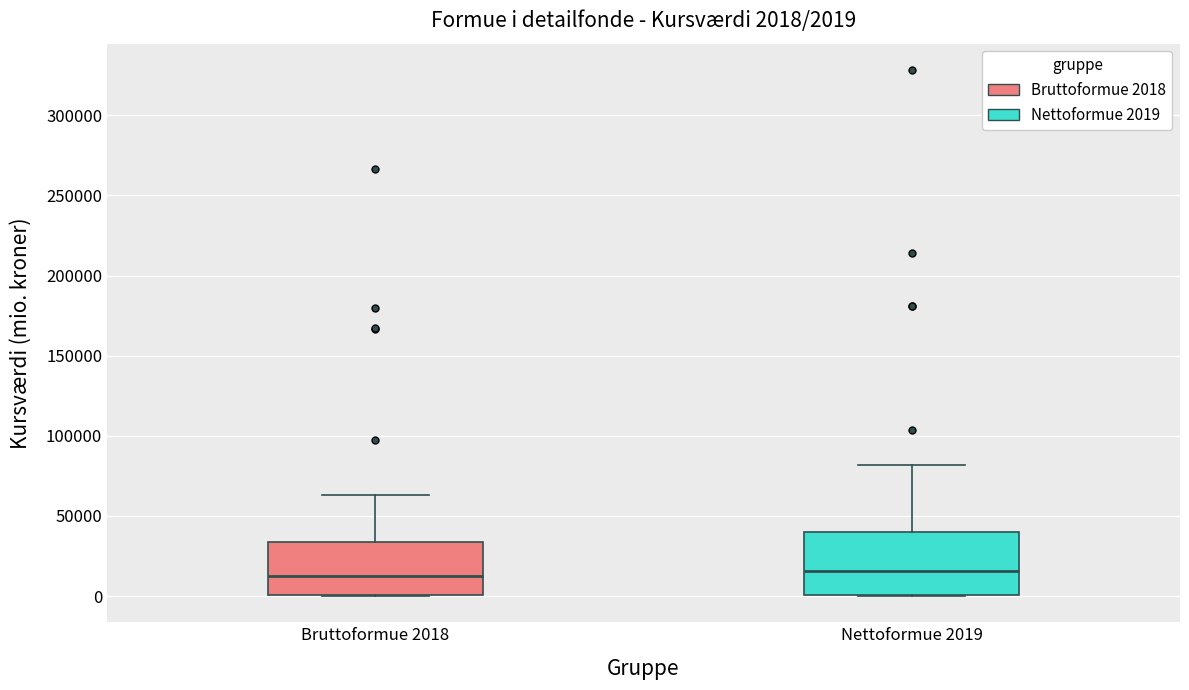

Which box is the tallest, from its lower edge to its upper edge?

Nettoformue 2019